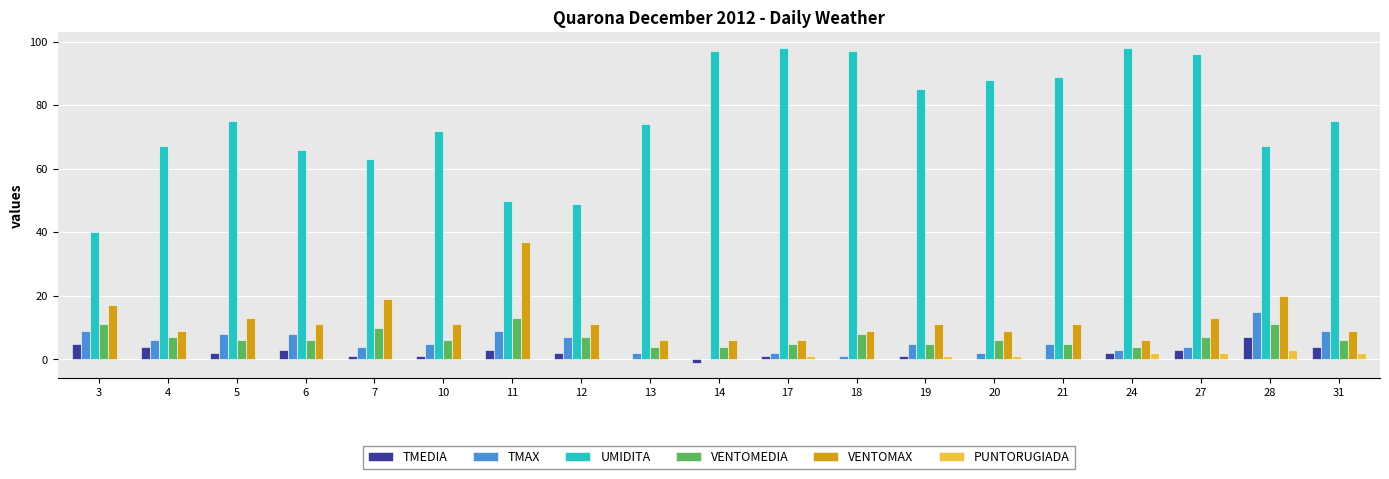

Count the number of data series in this chart.

6